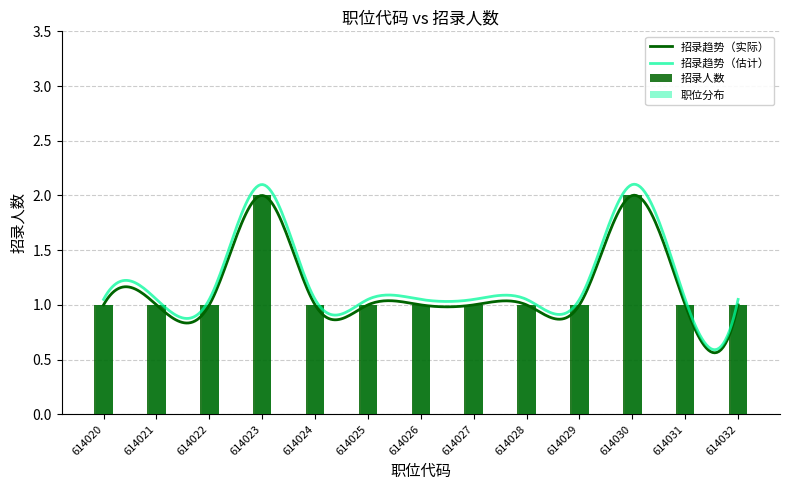

What is the greatest value displayed?

2